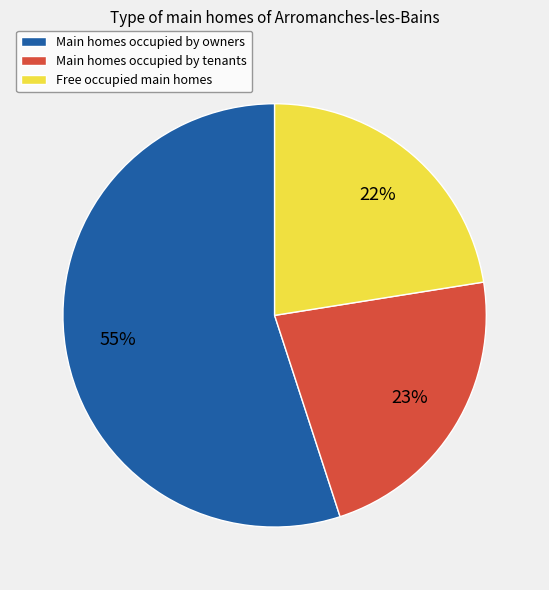

How many segments does this pie chart have?

3